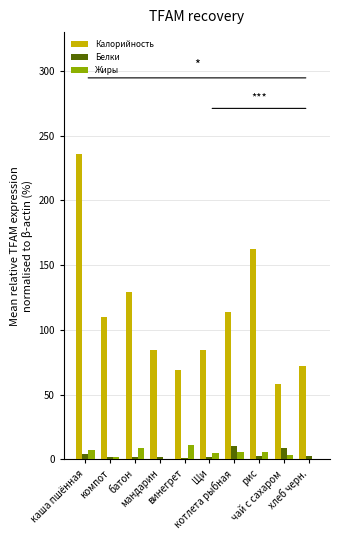

What is the maximum value for Жиры?

10.7